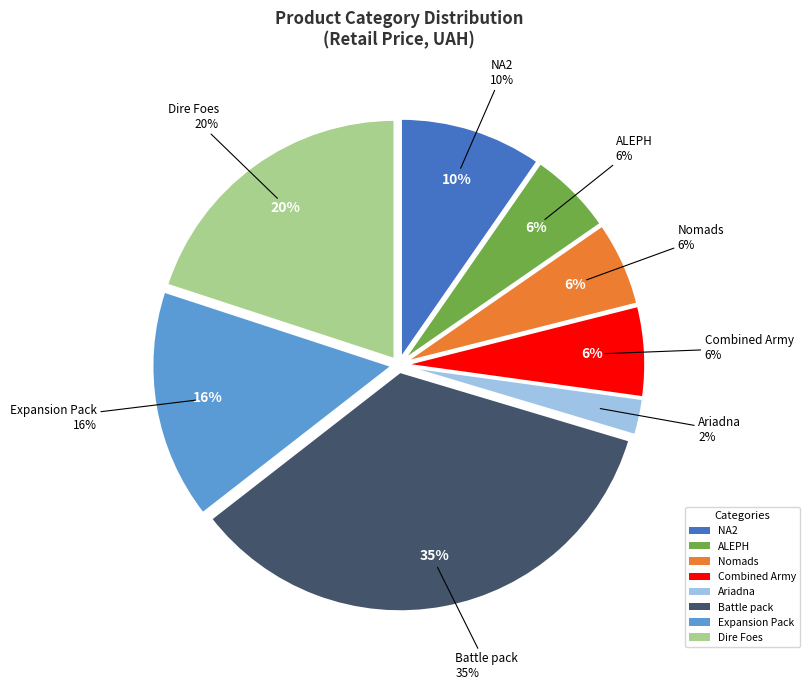

Does Dire Foes Delta represent more than half of the total?

No